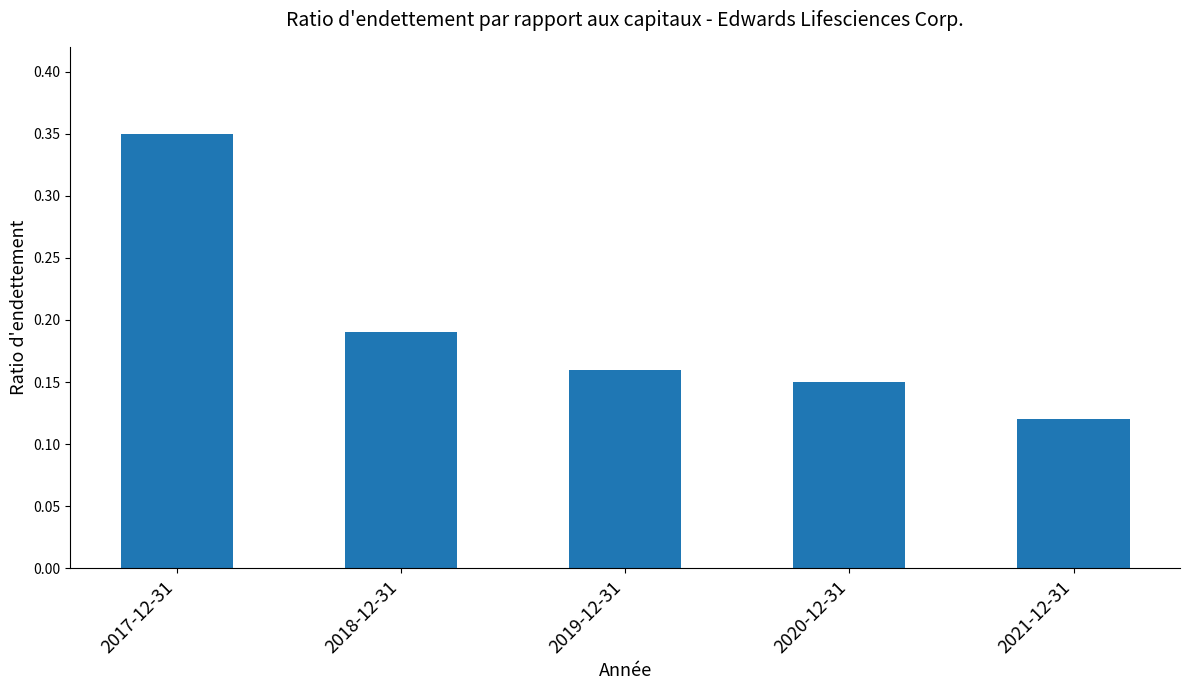

What is the label of the 4th bar from the right?

2018-12-31